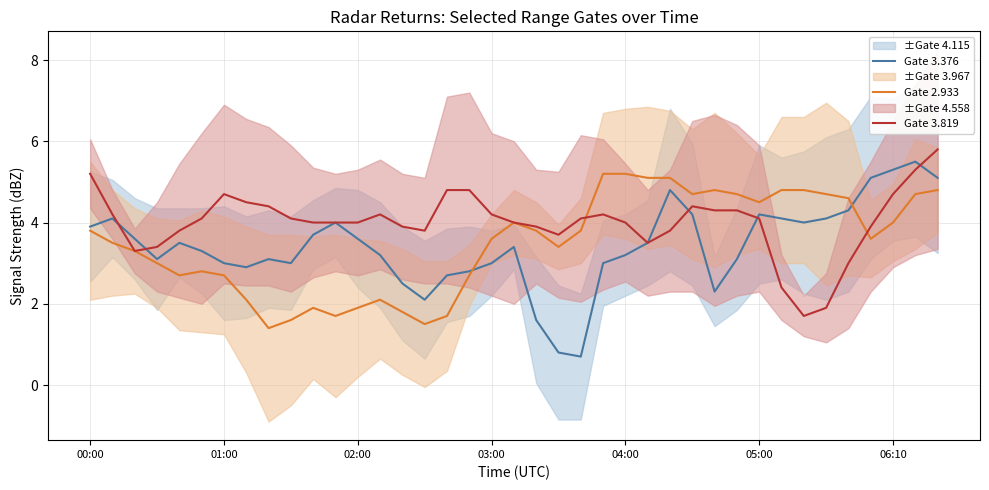

How many interior local peaks does the Gate 2.933 series have?

5